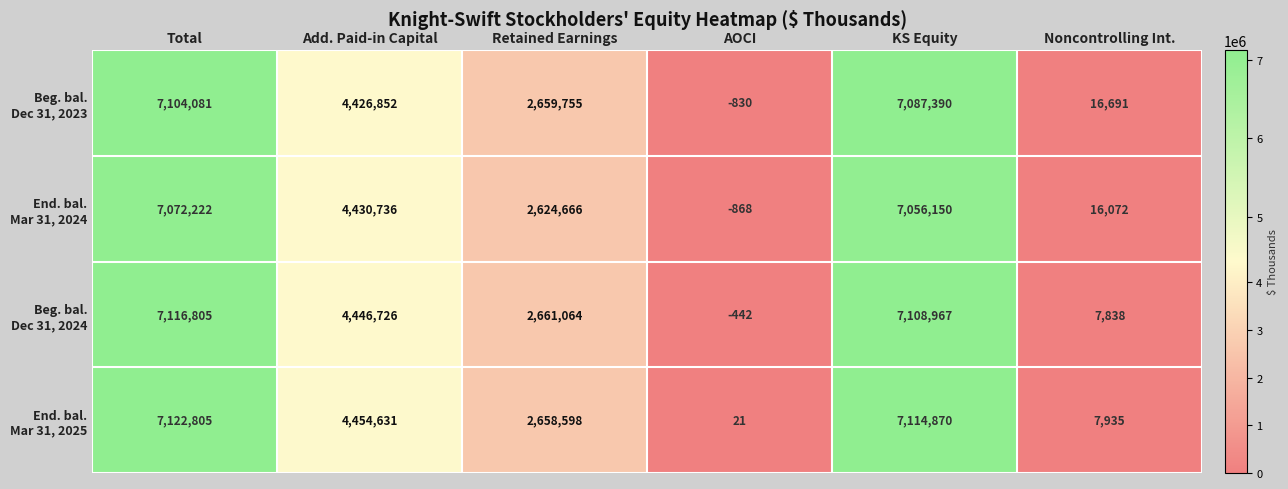

At which category does the chart reach its minimum across all series?

AOCI